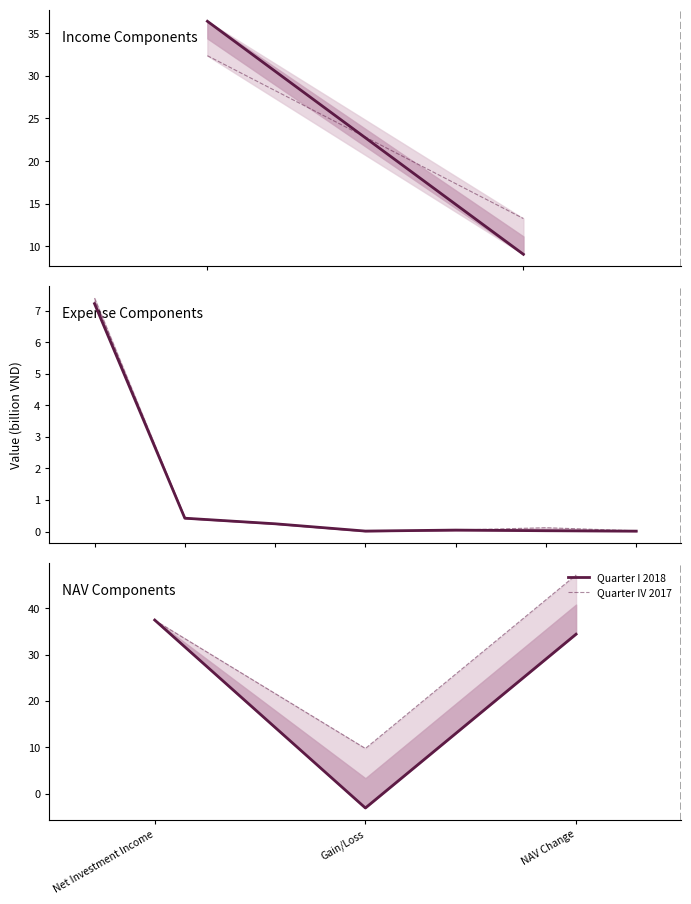

How many values in the Quarter IV 2017 series are below 37?

1